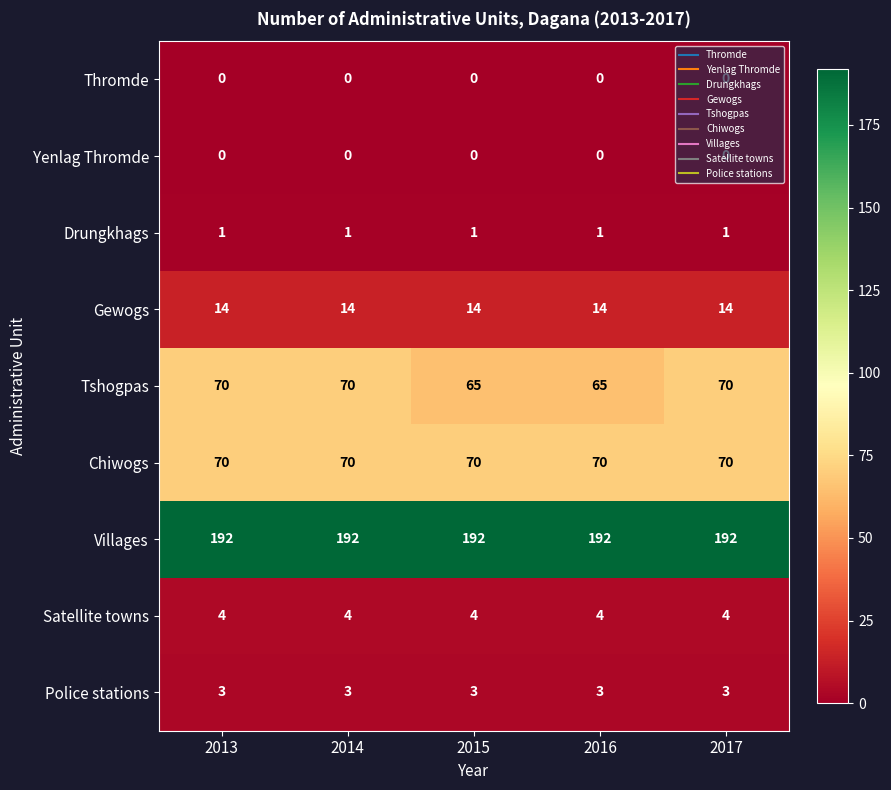

What is the average value of the Satellite towns series?

4